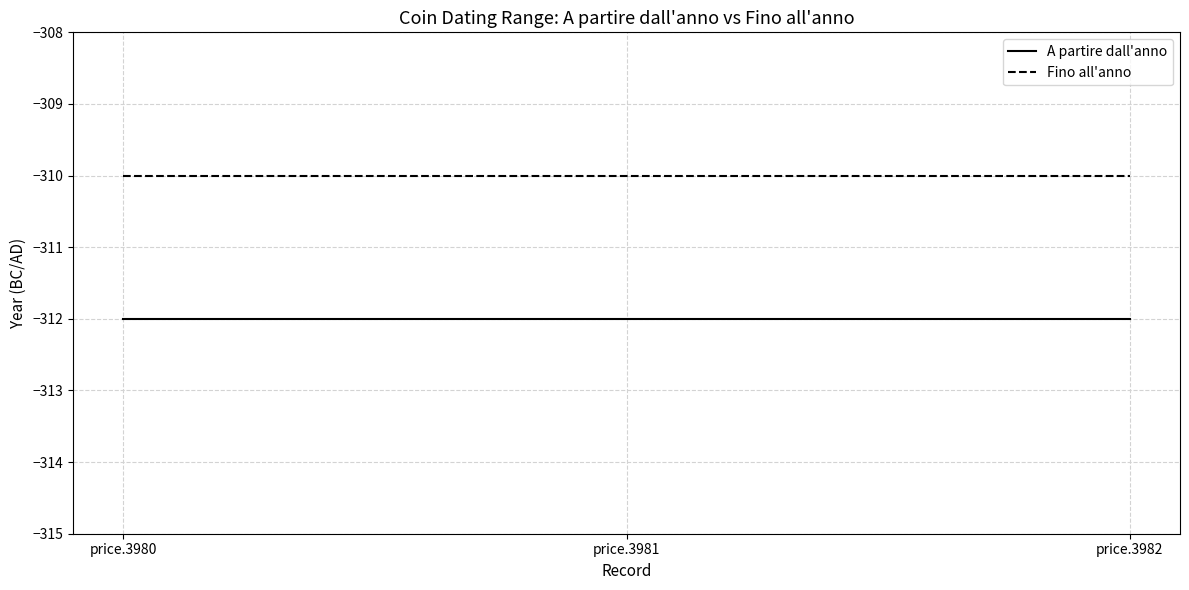

What is the average value of the Fino all'anno series?

-310